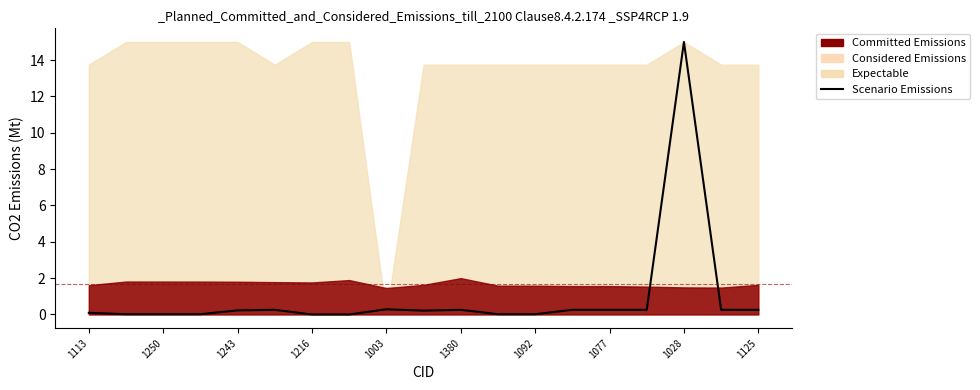

Rank the categories by value from lowest to highest.

1092, 1077, 1250, 1243, 1216, 11, 12, 1113, 1125, 1003, 1380, 10, 13, 14, 15, 17, 18, 1028, 16